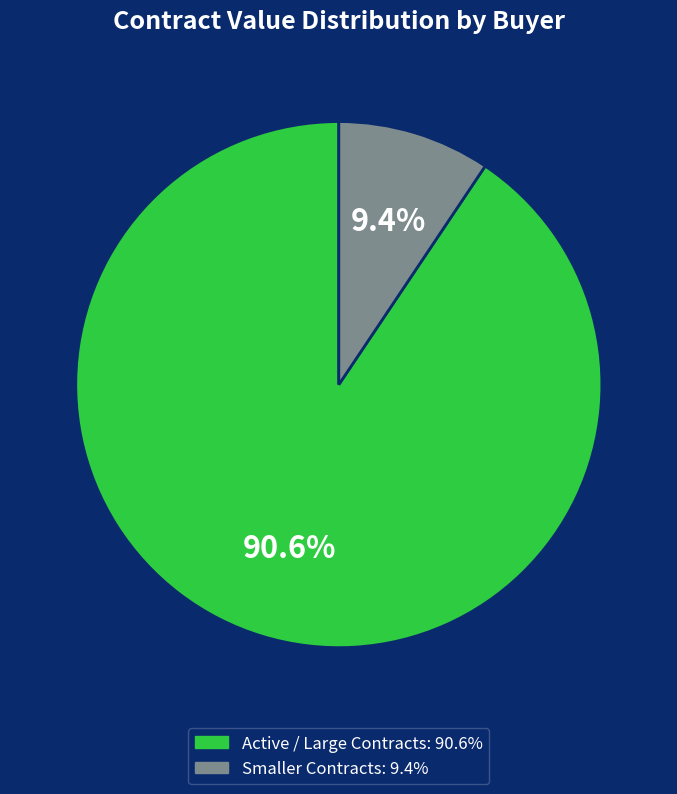

Count the number of slices in the pie.

2